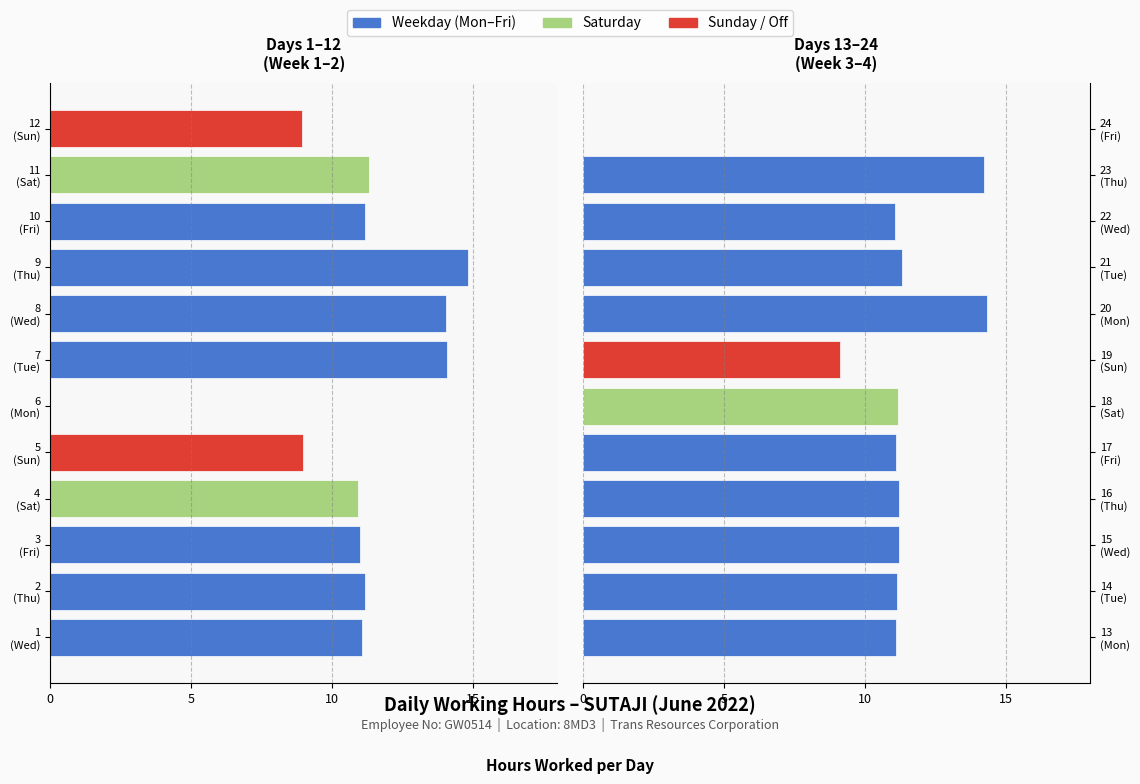

Reading left to right, transcribe all the data shown in this chart.

Week 1-2 (Days 1-12): -11.1	-11.2	-11.0	-10.9	-9.0	0.0	-14.1	-14.0	-14.8	-11.2	-11.3	-8.9
Week 3-4 (Days 13-24): 11.1	11.2	11.2	11.2	11.1	11.2	9.1	14.3	11.3	11.1	14.2	0.0